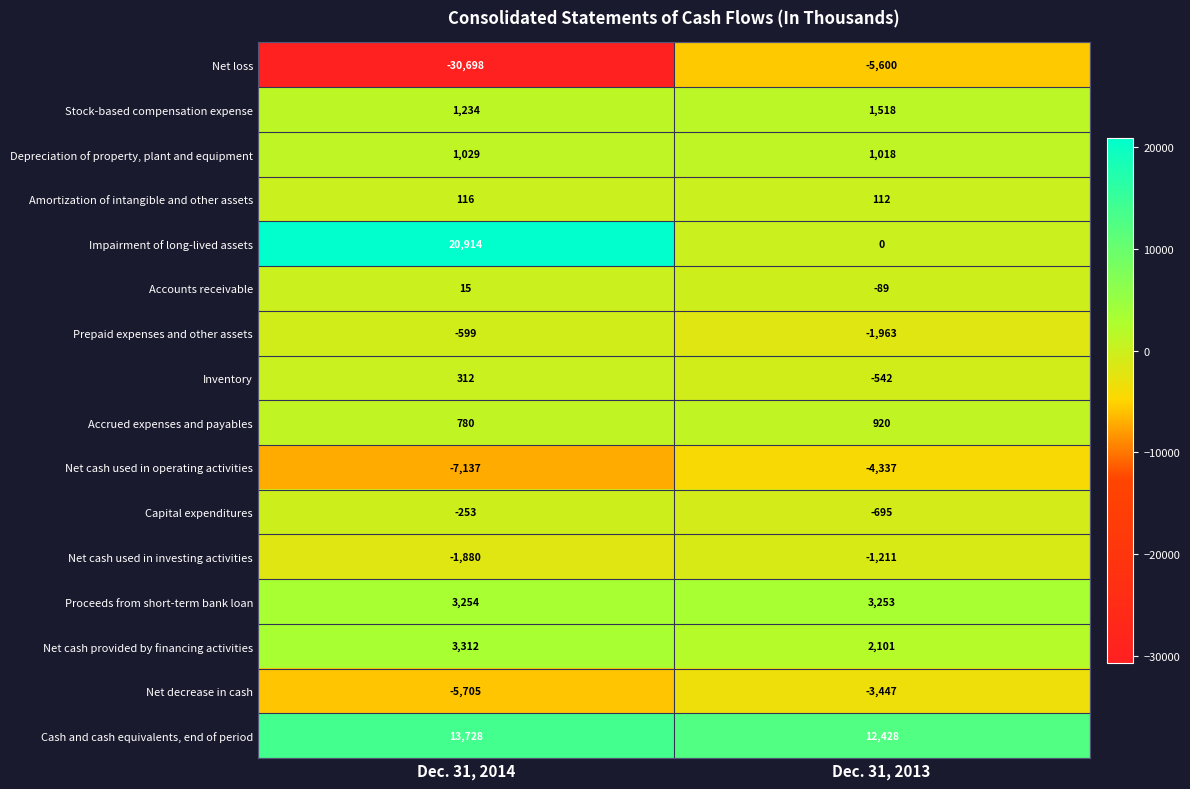

Between Dec. 31, 2014 and Dec. 31, 2013, which series saw the biggest shift?

Net loss